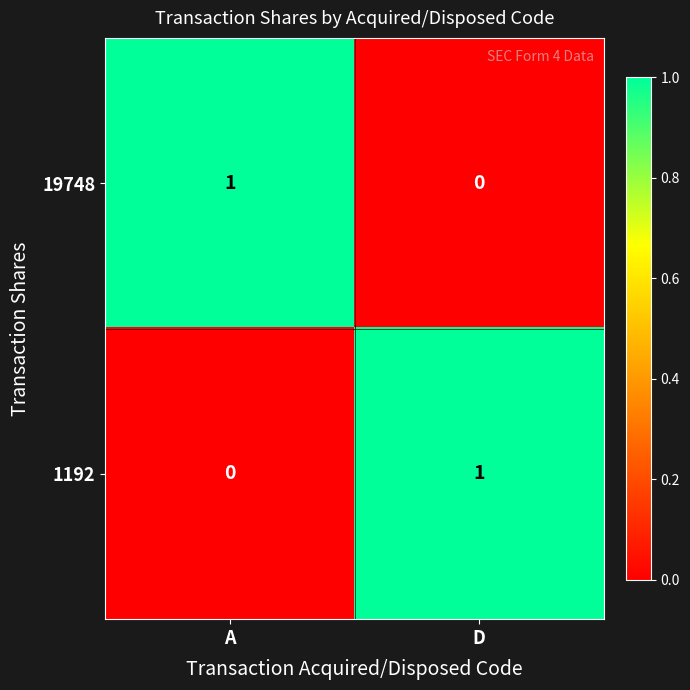

The 1192 series shows 2 at D. True or false?

False